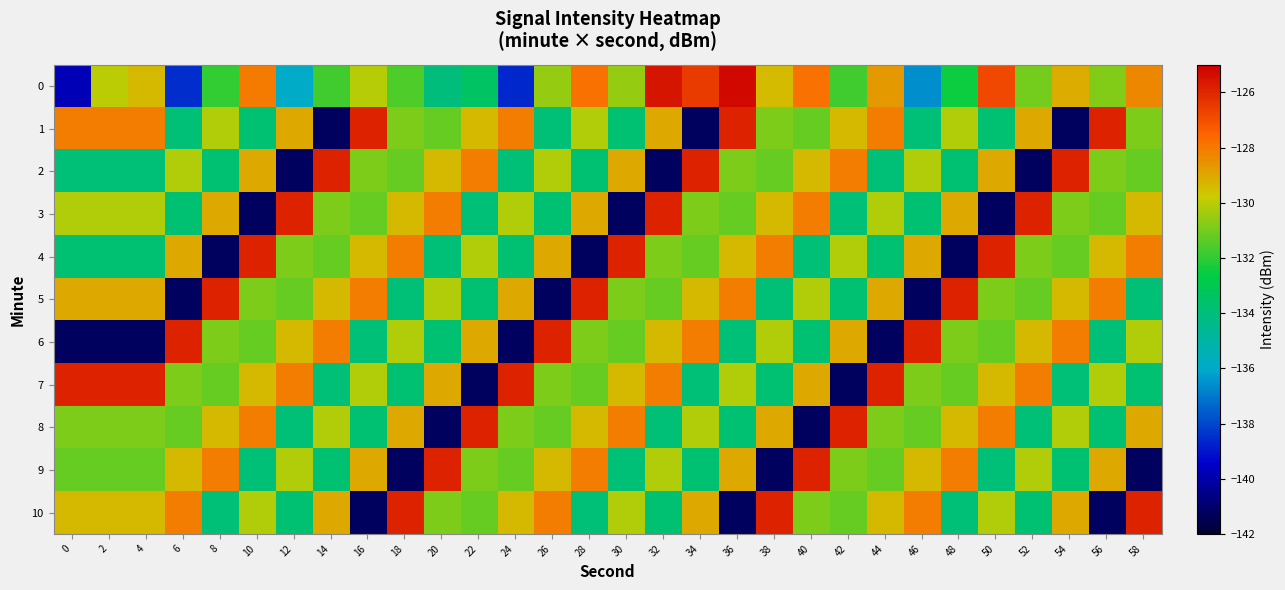

What is the spread (max minus min) of values at 16?

15.3